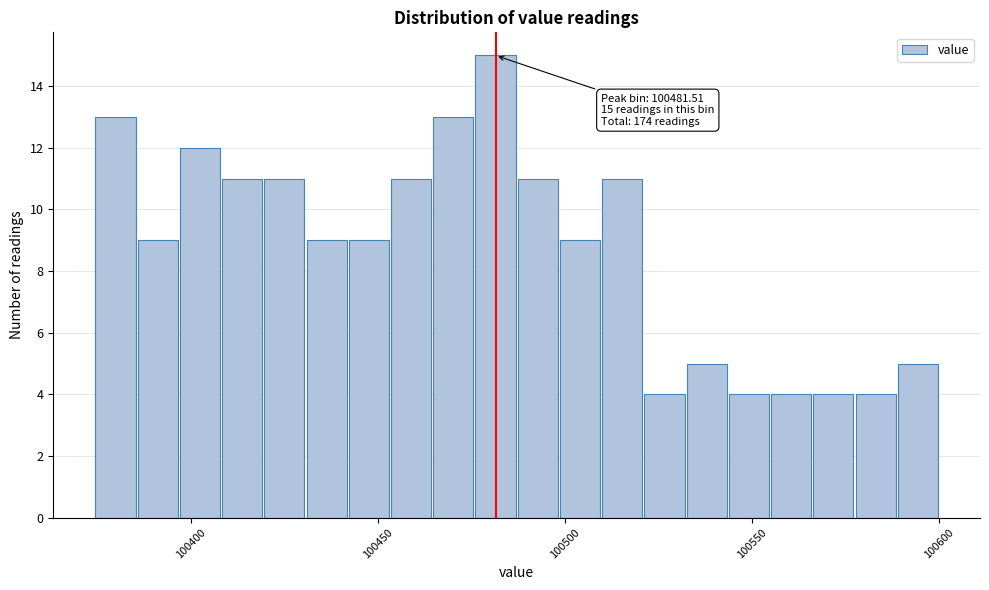

Read against the x-axis, roughly where is the centre of the tallest bar?

100480